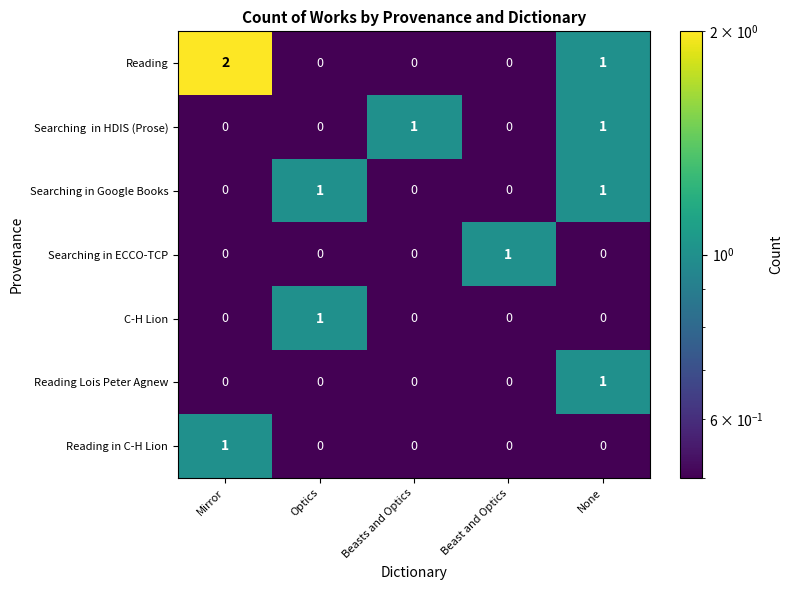

At which category does the chart reach its peak across all series?

Mirror